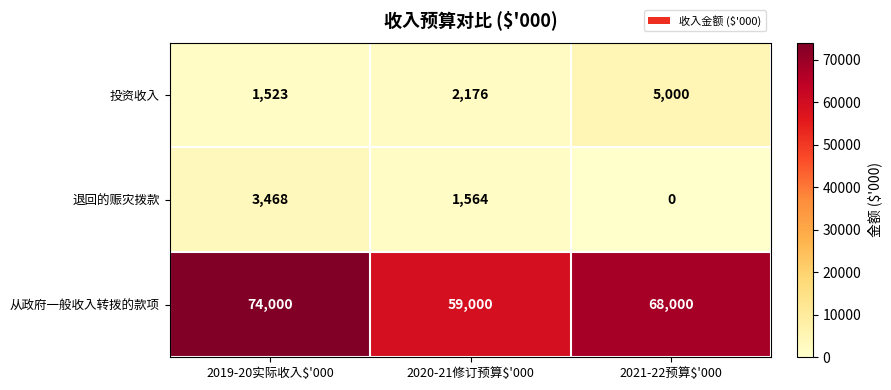

The value of 投资收入 at 2019-20实际收入$'000 is 2606. True or false?

False